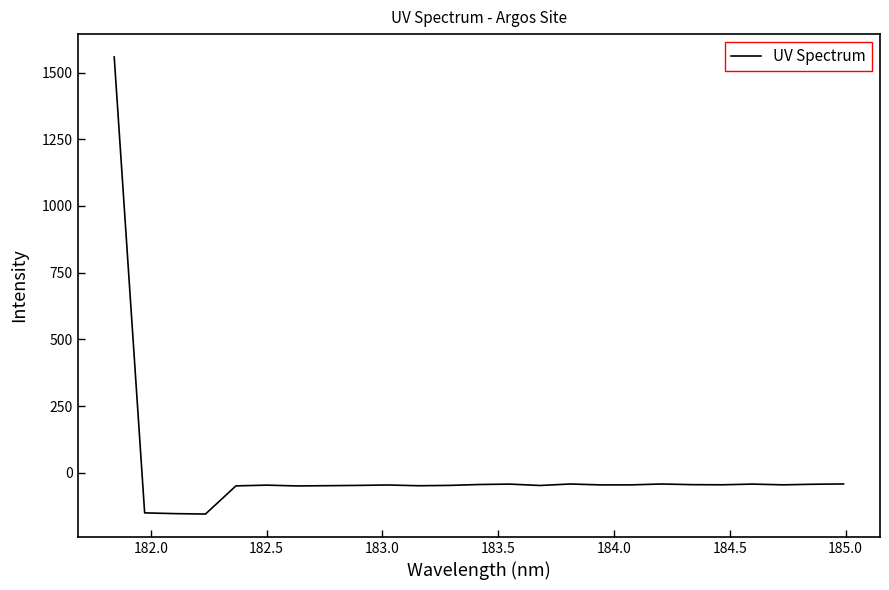

What is the greatest value displayed?

1558.5